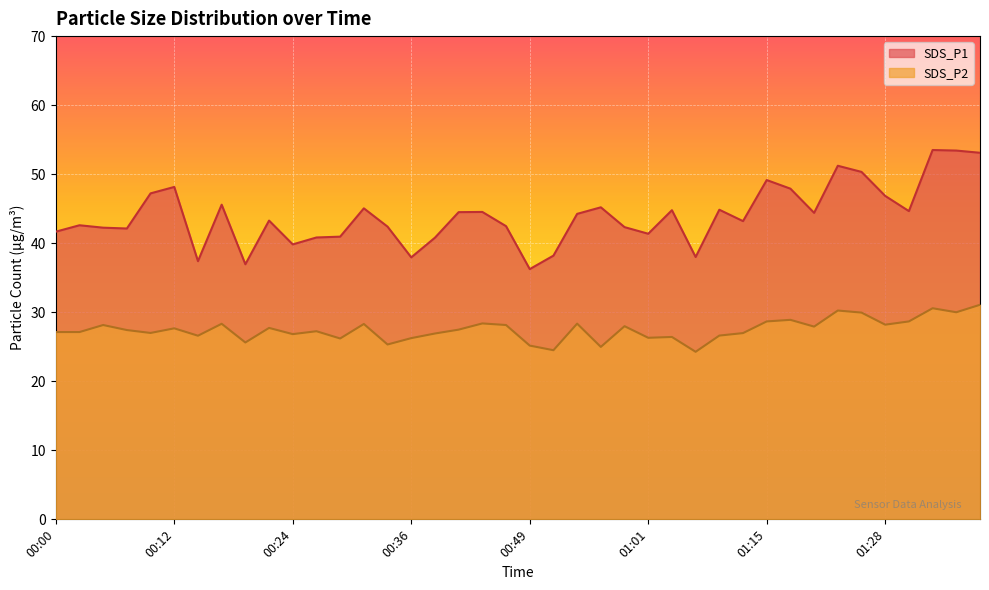

List the labels in order of SDS_P1 value, largest first.

01:34, 01:36, 01:39, 01:23, 01:25, 01:15, 00:12, 01:18, 00:09, 01:28, 00:17, 00:56, 00:31, 01:09, 01:04, 01:31, 00:44, 00:41, 01:20, 00:54, 00:22, 01:12, 00:02, 00:46, 00:34, 00:59, 00:04, 00:07, 00:00, 01:01, 00:29, 00:26, 00:39, 00:24, 00:51, 01:07, 00:36, 00:14, 00:19, 00:49